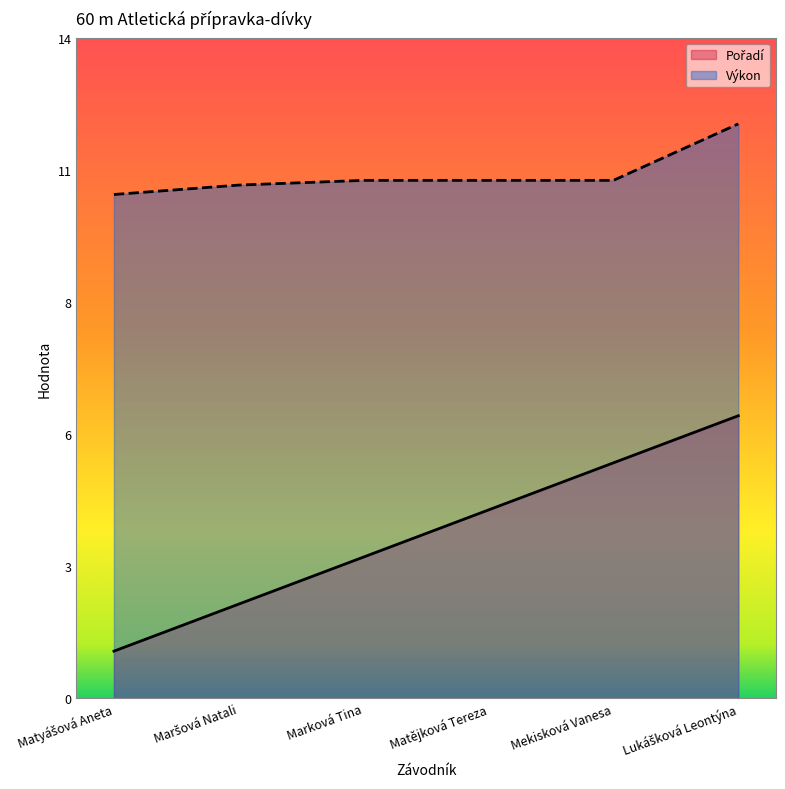

True or false: Výkon and Pořadí cross at least once.

False